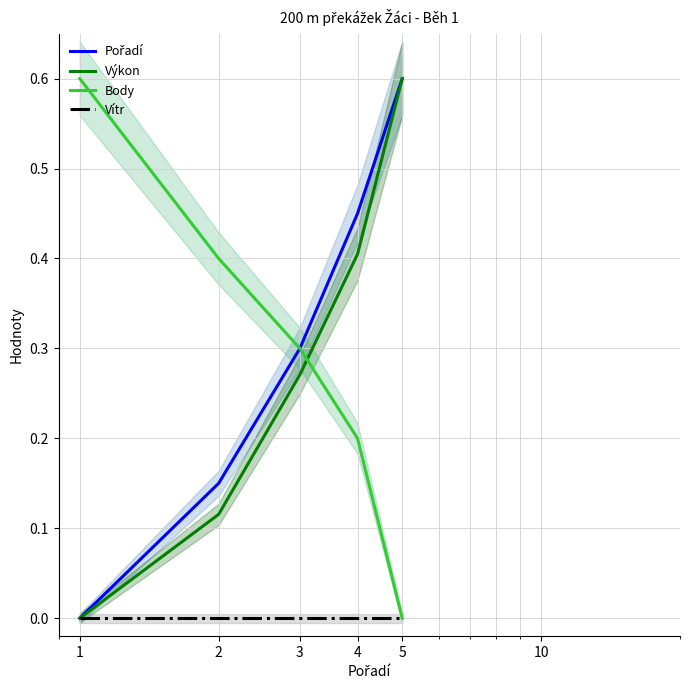

What is the difference between the Pořadí values at 3 and 5?

0.3